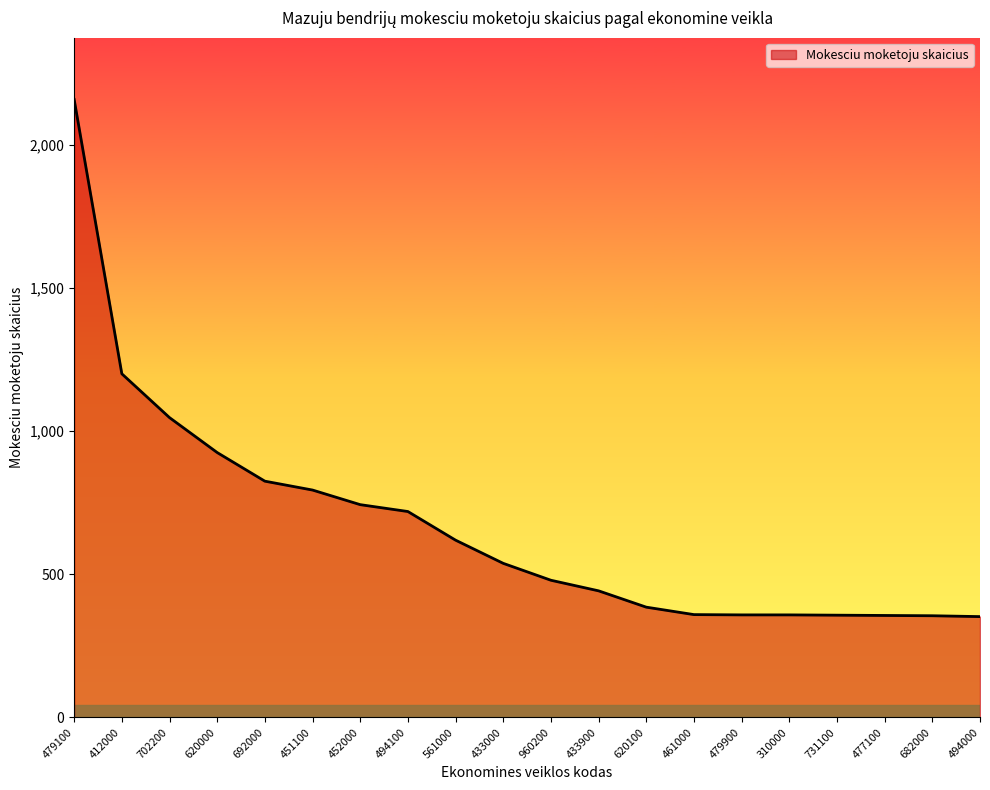

What is the difference between the values at 692000 and 561000?

206